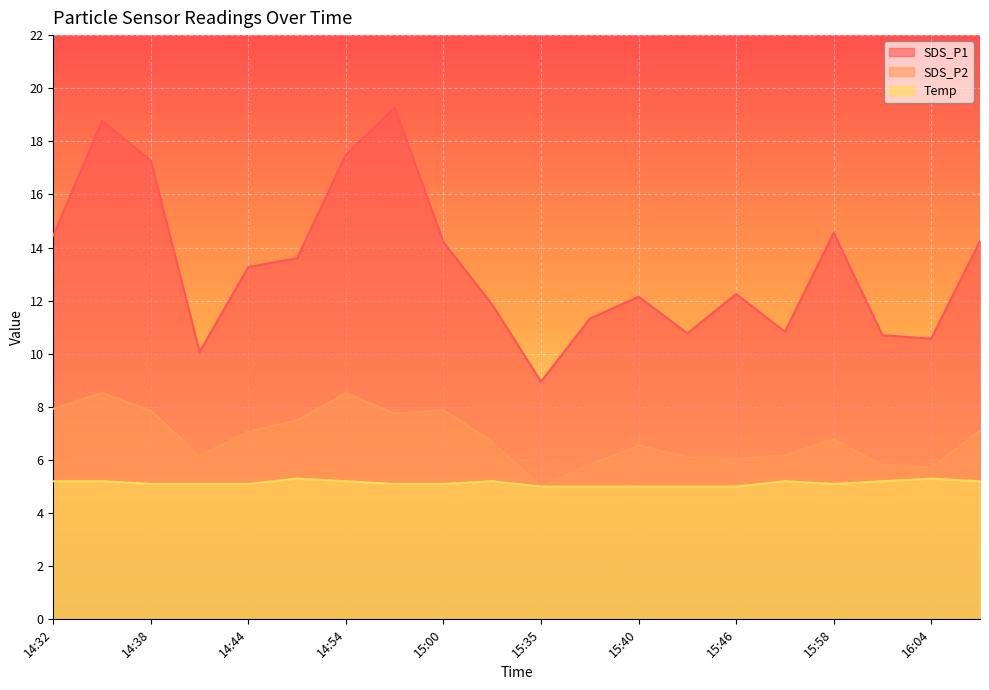

What is the spread (max minus min) of values at 15:40?

7.2